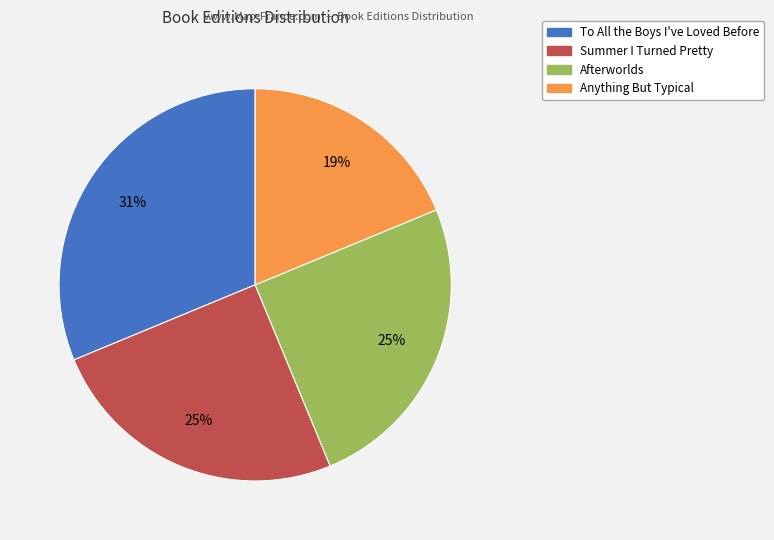

Count the number of slices in the pie.

4